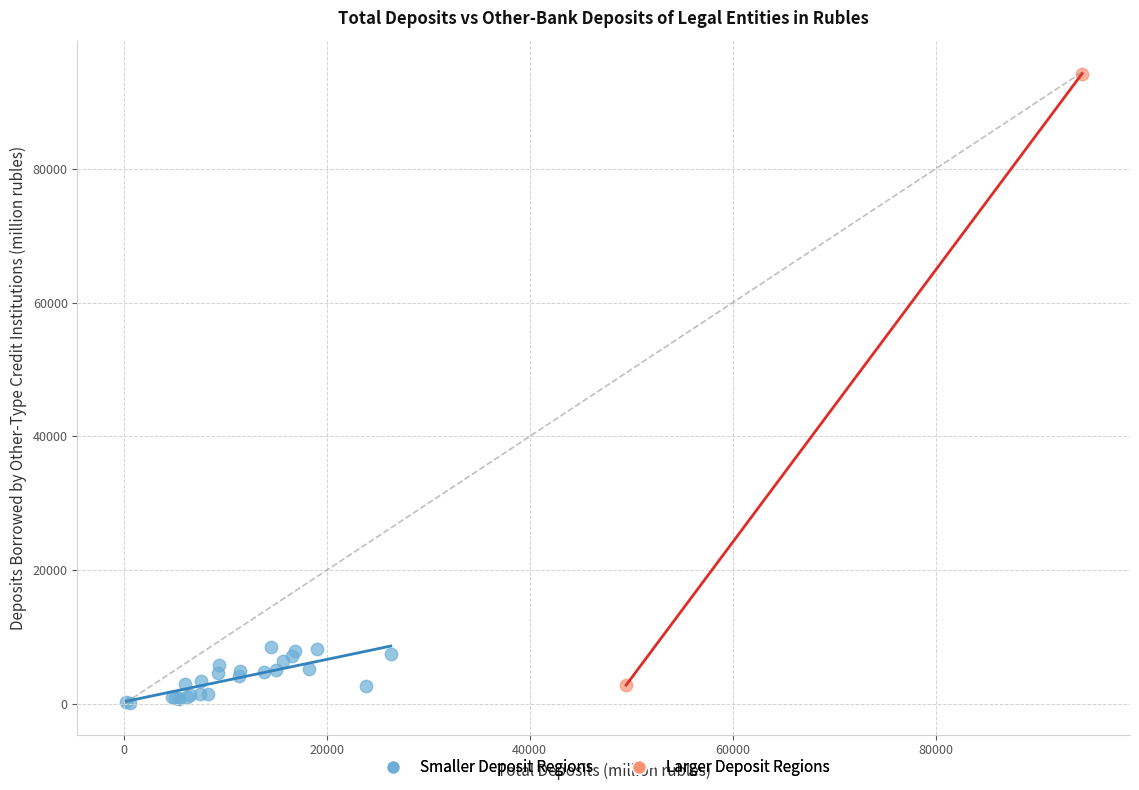

What are all the series names shown in the legend?

Smaller Deposit Regions, Larger Deposit Regions